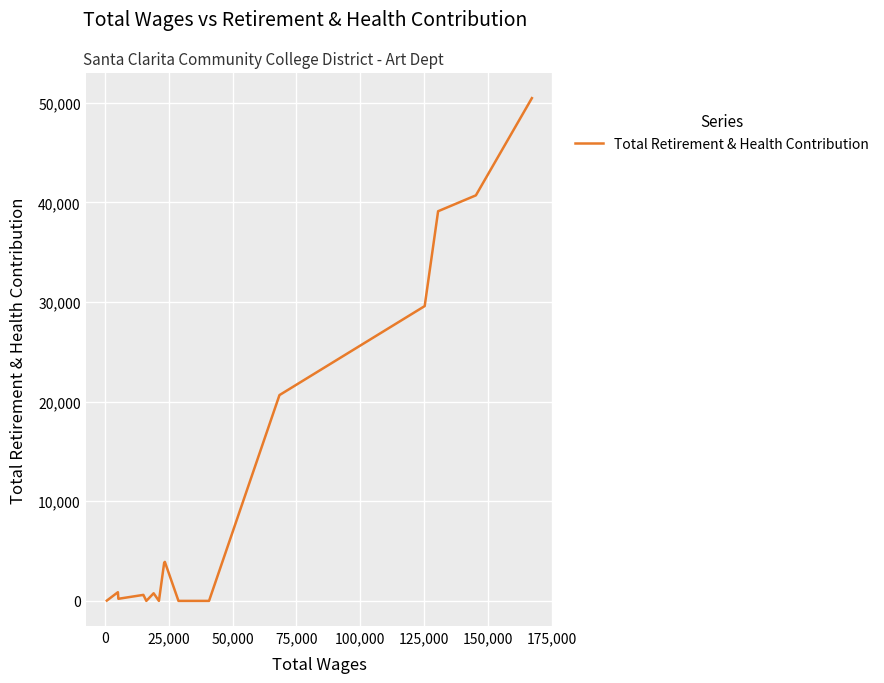

What is the greatest value displayed?

50460